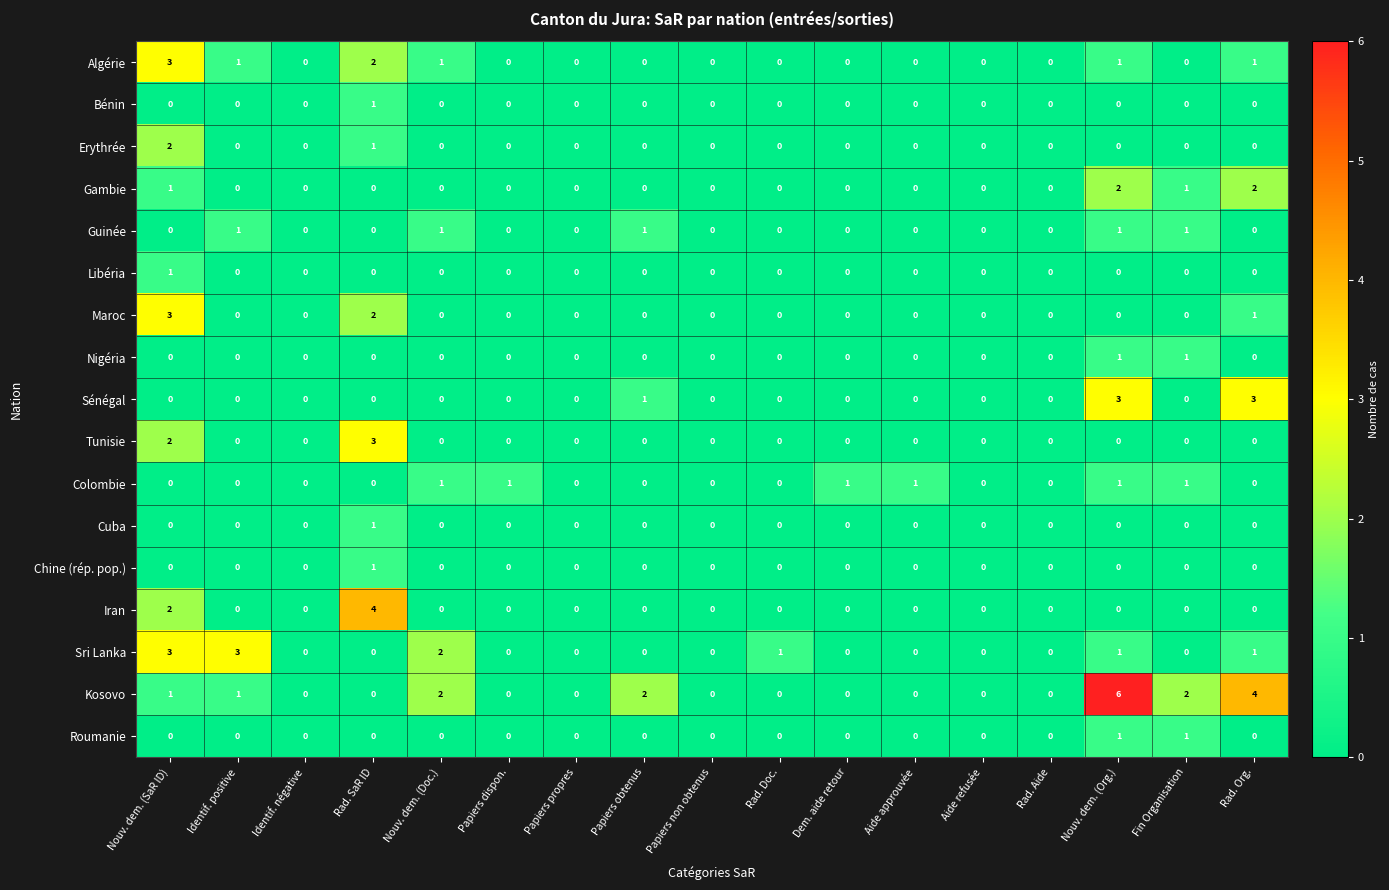

How many positive values does the Iran series have?

2